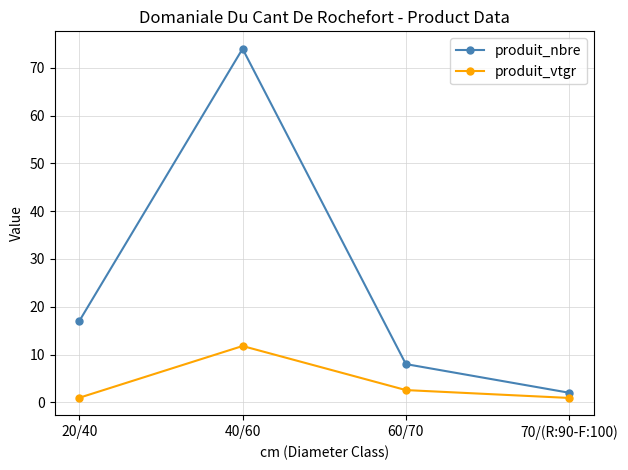

At which label does produit_vtgr reach its peak?

40/60